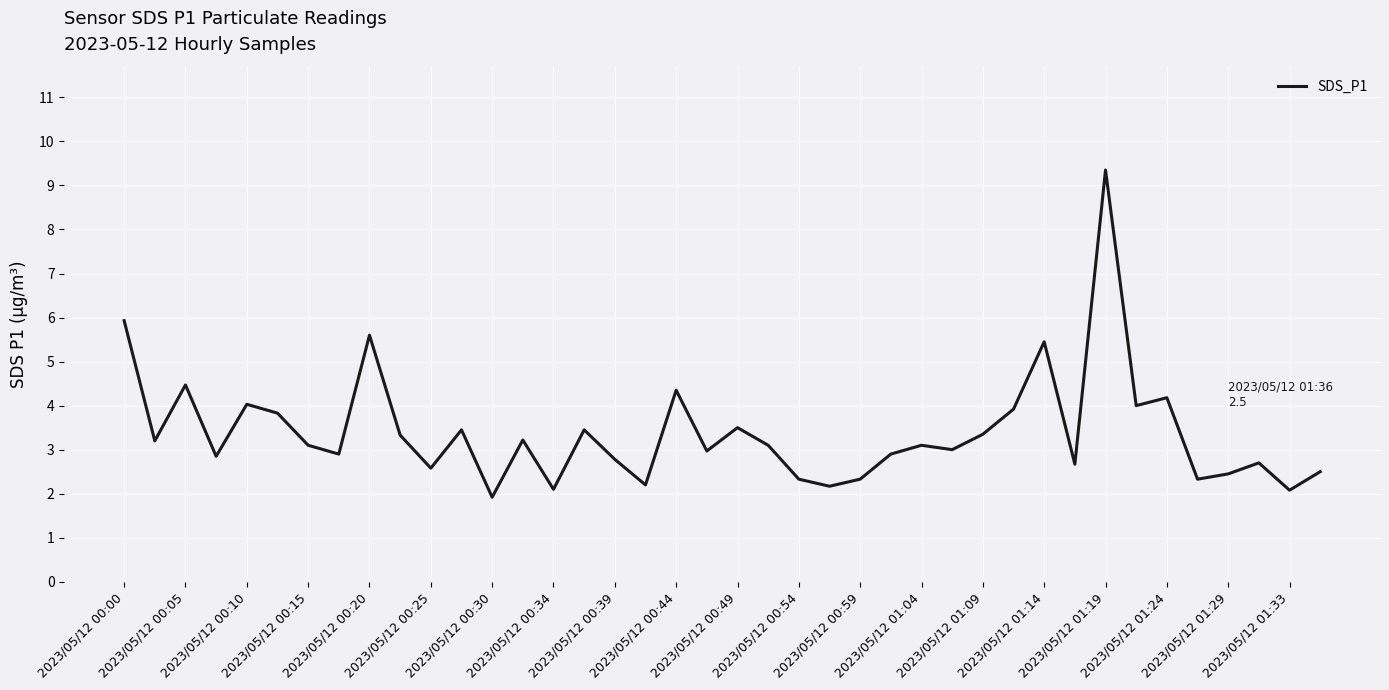

What is the difference between the maximum and minimum values?

7.4